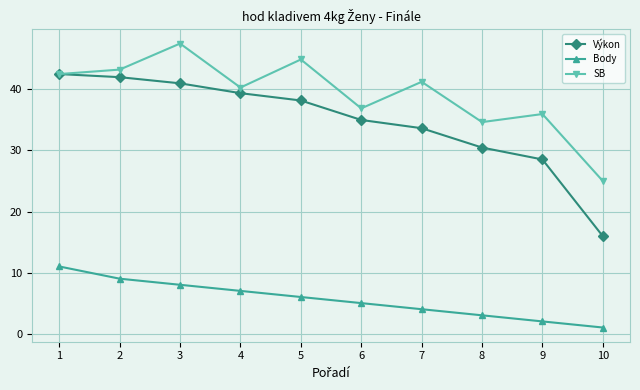

What is the value of the Výkon point at the 1st from the left?

42.5